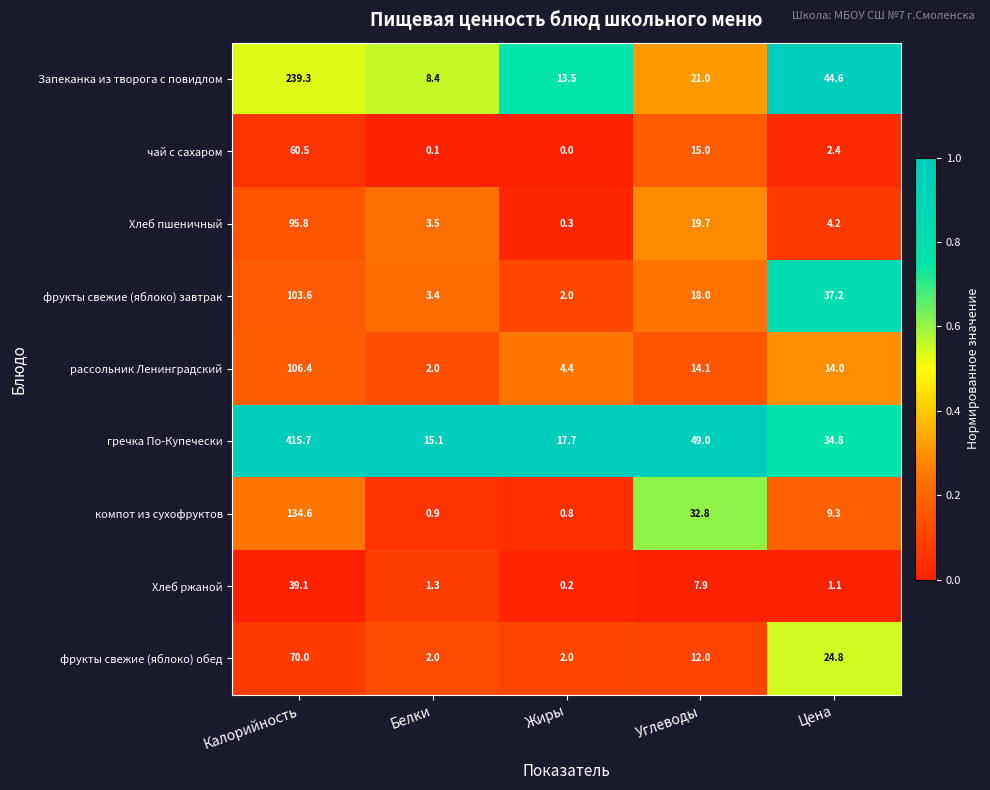

What is the difference between the гречка По-Купечески values at Жиры and Белки?

2.6